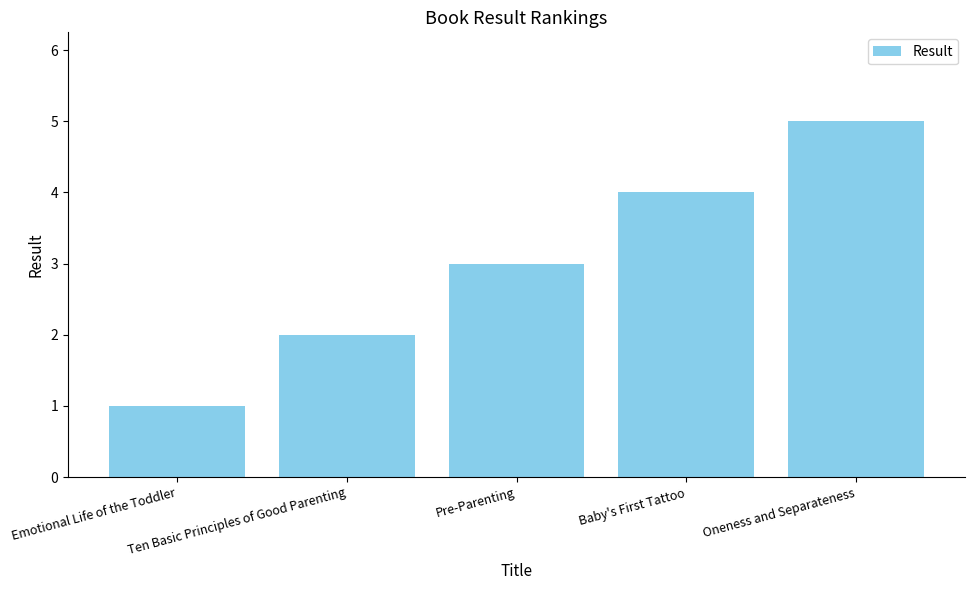

The value at Ten Basic Principles of Good Parenting is 2. True or false?

True